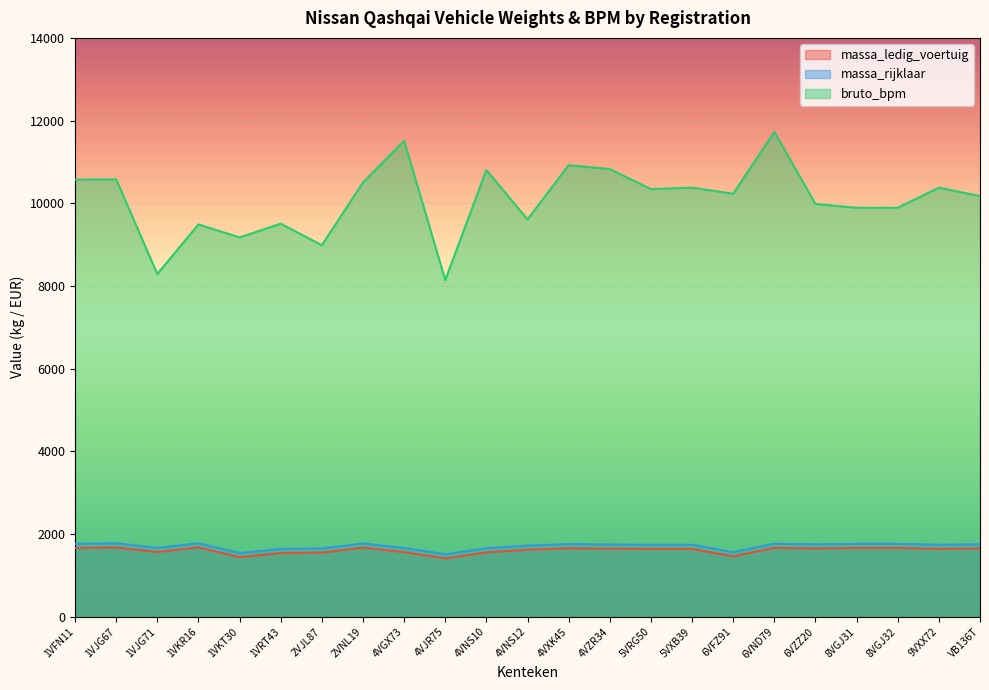

Which label corresponds to the largest value in the chart?

6VND79